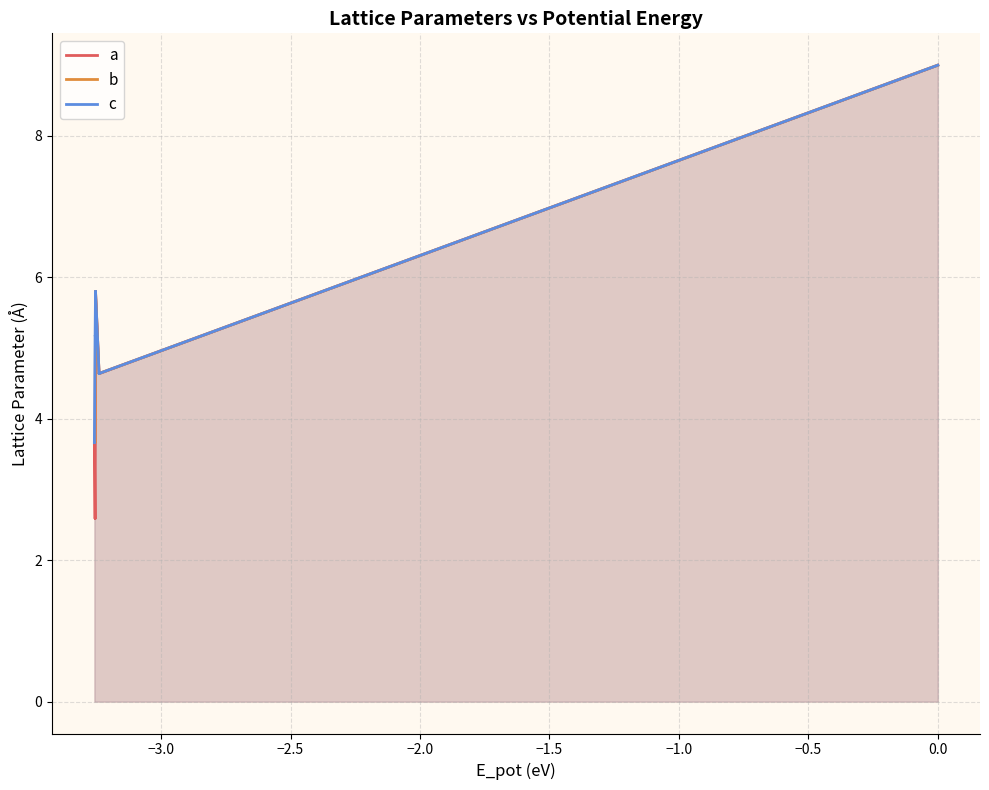

Reading left to right, extract all data points from this chart.

a: 3.7	3.7	3.7	2.6	2.6	2.6	5.8	5.8	5.8	4.6	4.6	4.6	9.0
b: 3.7	3.7	3.7	3.7	3.7	3.7	5.8	5.8	5.8	4.6	4.6	4.6	9.0
c: 3.7	3.7	3.7	5.2	5.2	5.2	5.8	5.8	5.8	4.6	4.6	4.6	9.0